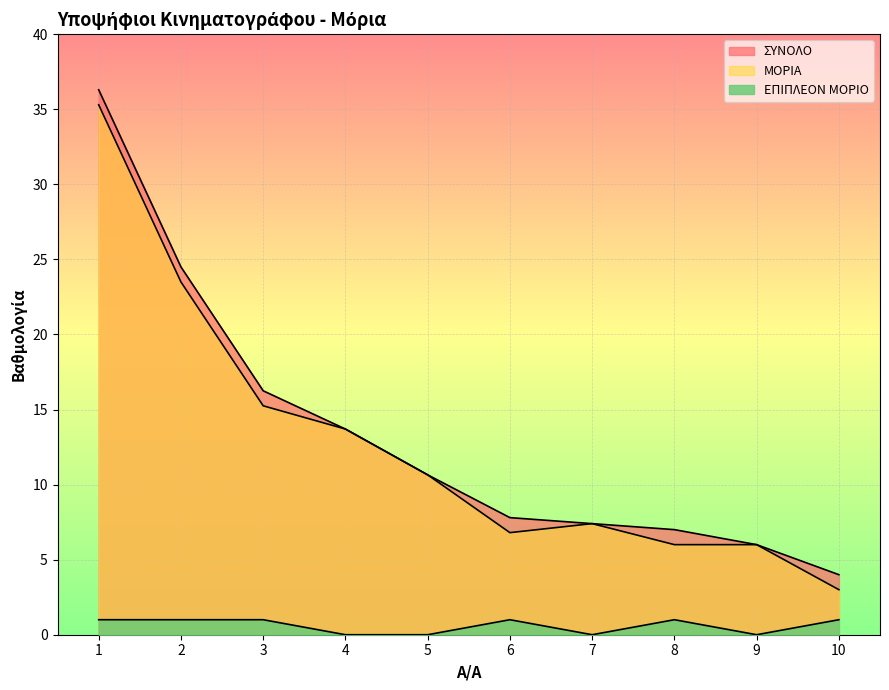

At which label does ΕΠΙΠΛΕΟΝ ΜΟΡΙΟ reach its peak?

1